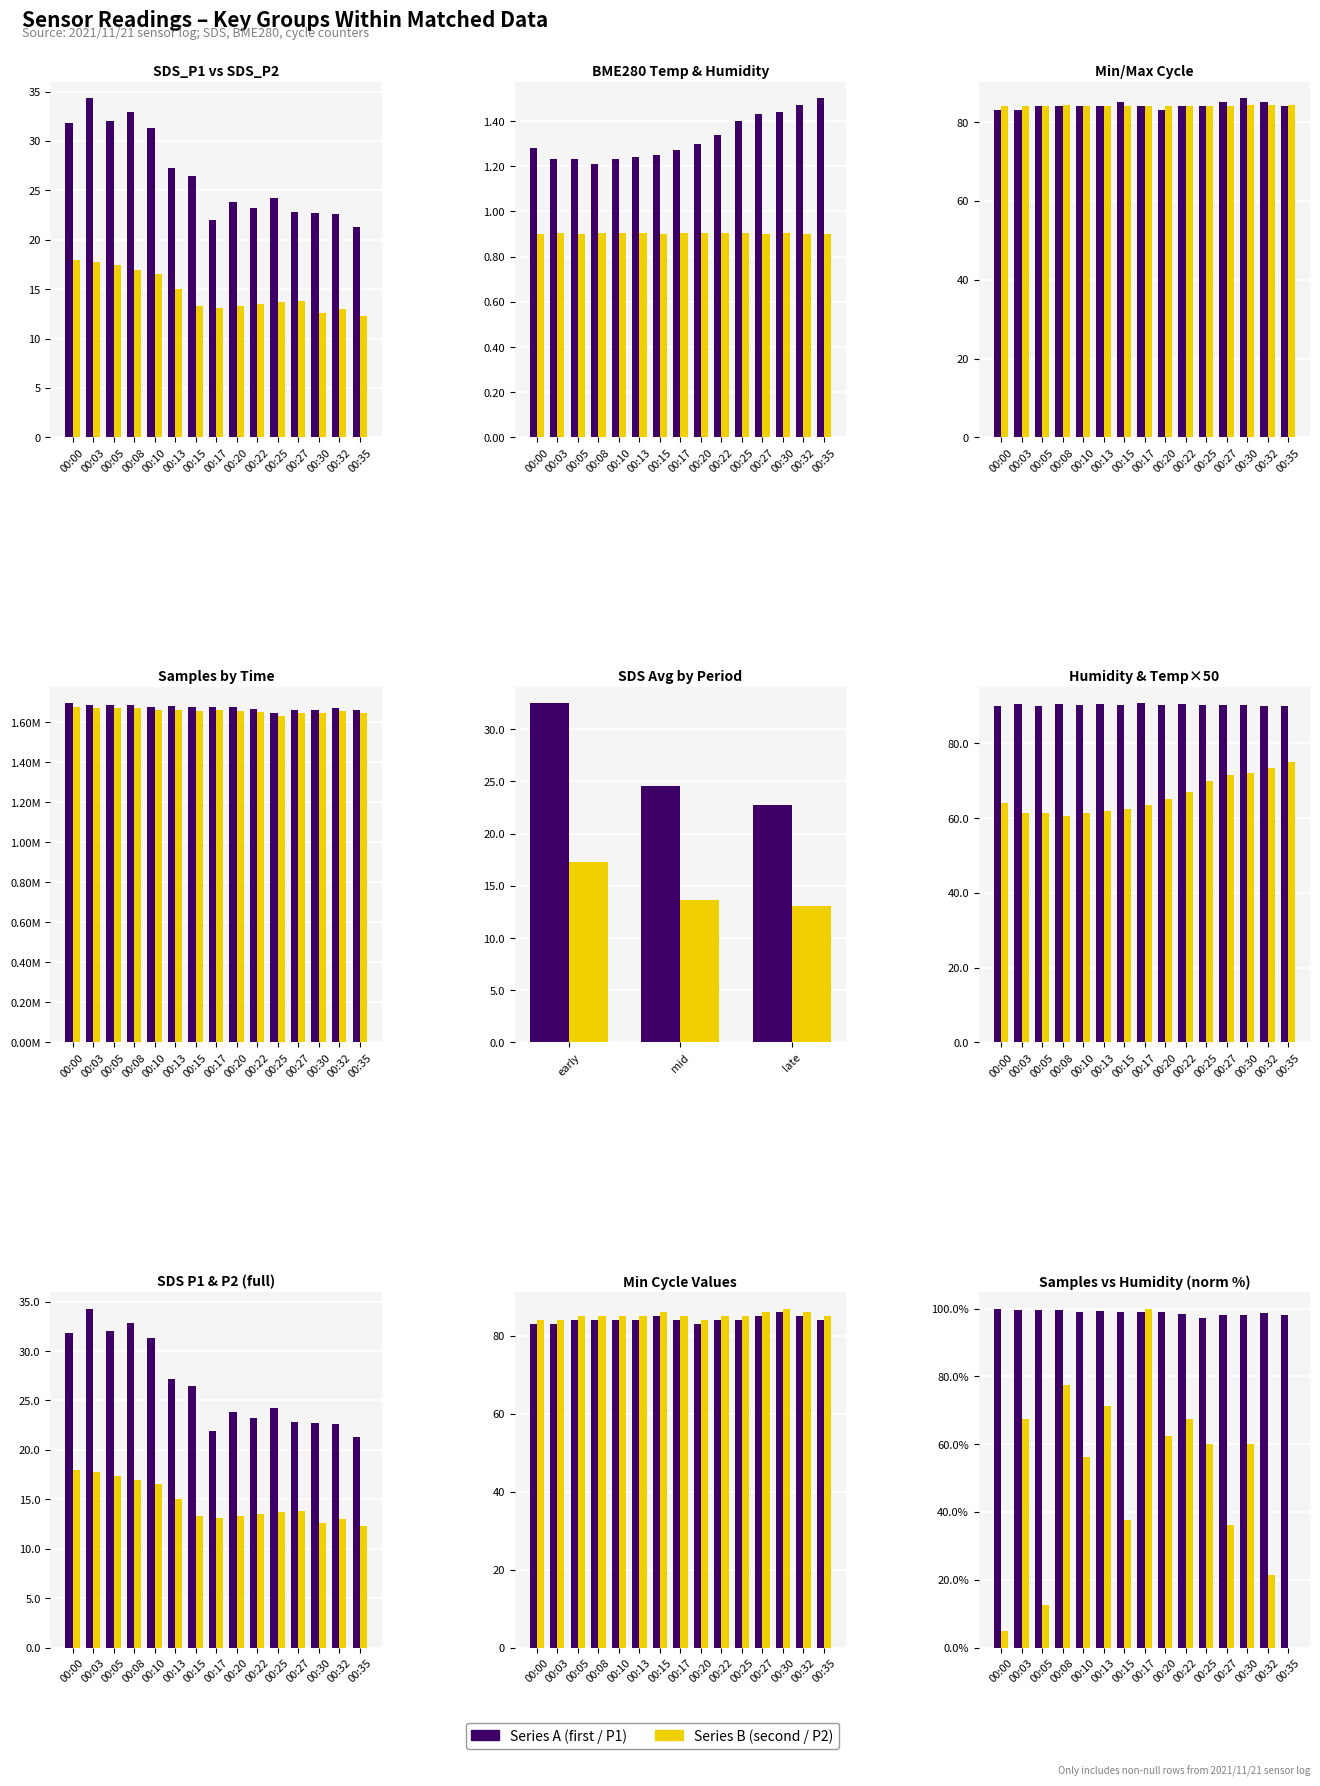

At which category is the sum across all series the highest?

00:03